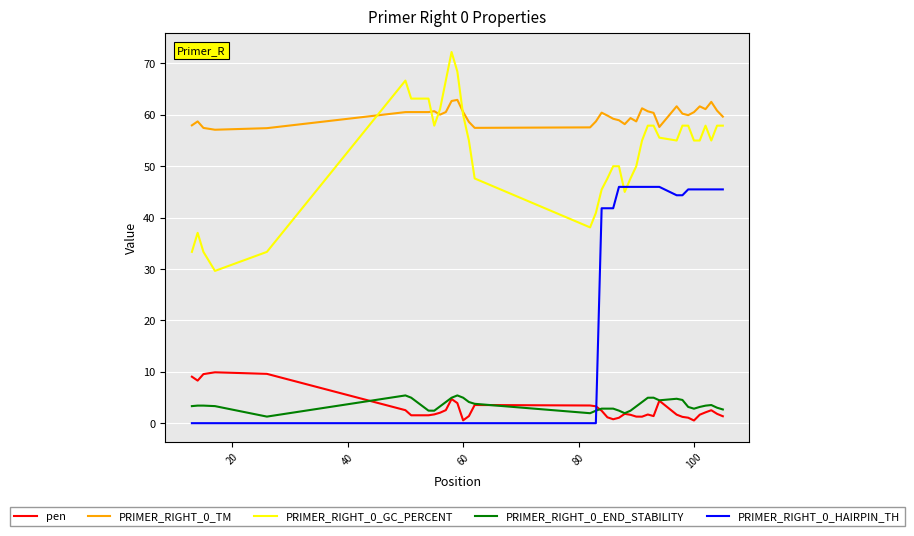

After their last crossing, which series has the higher values: PRIMER_RIGHT_0_END_STABILITY or PRIMER_RIGHT_0_HAIRPIN_TH?

PRIMER_RIGHT_0_HAIRPIN_TH